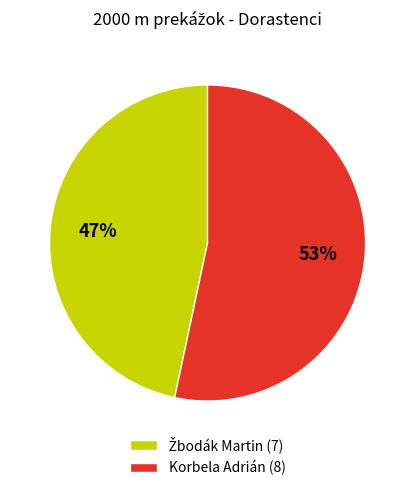

True or false: Korbela Adrián (8) accounts for 65% of the total.

False